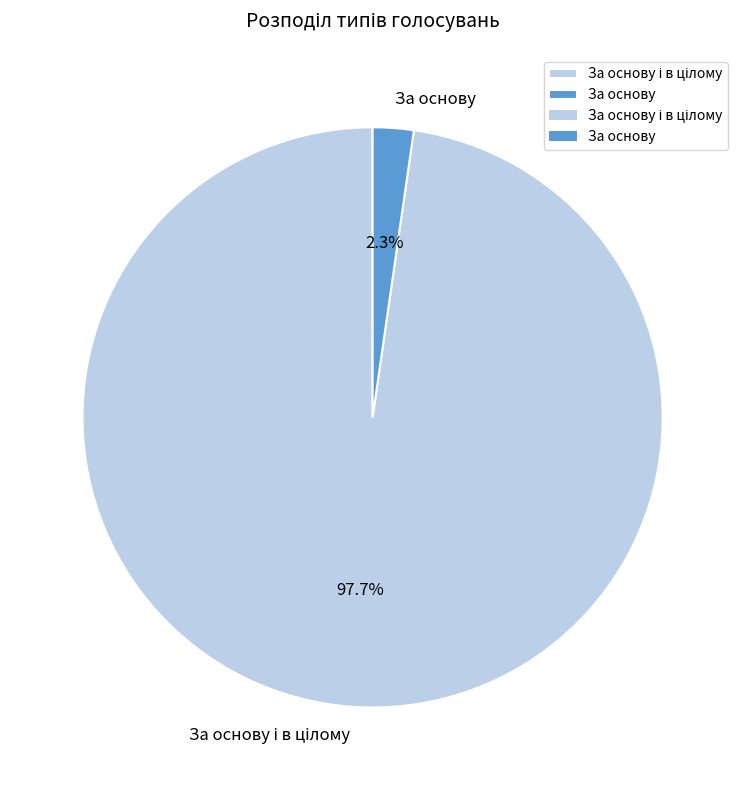

Does any single category account for the majority?

Yes